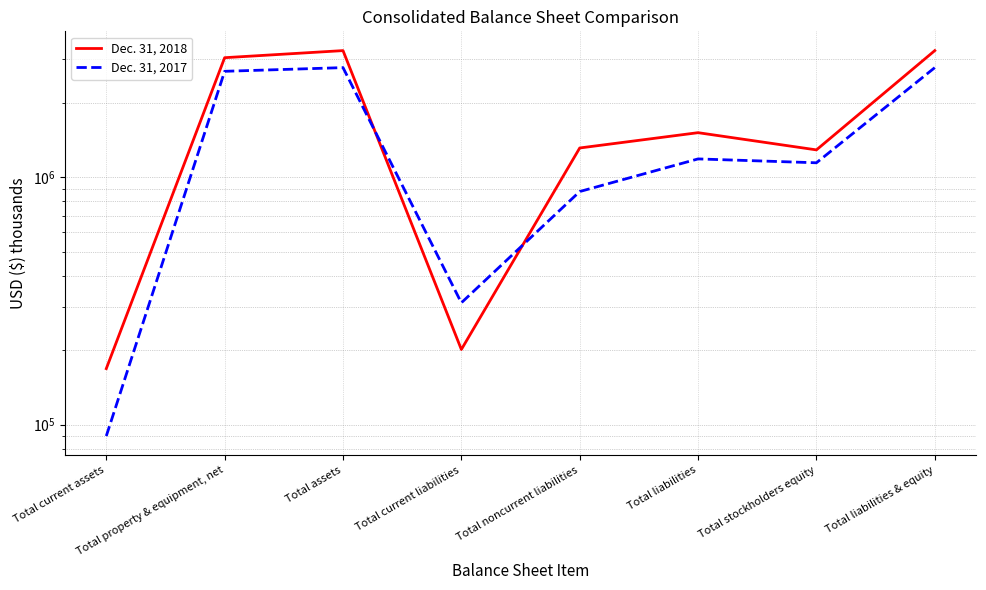

List the labels in order of Dec. 31, 2017 value, smallest first.

Total current assets, Total current liabilities, Total noncurrent liabilities, Total stockholders equity, Total liabilities, Total property & equipment, net, Total assets, Total liabilities & equity